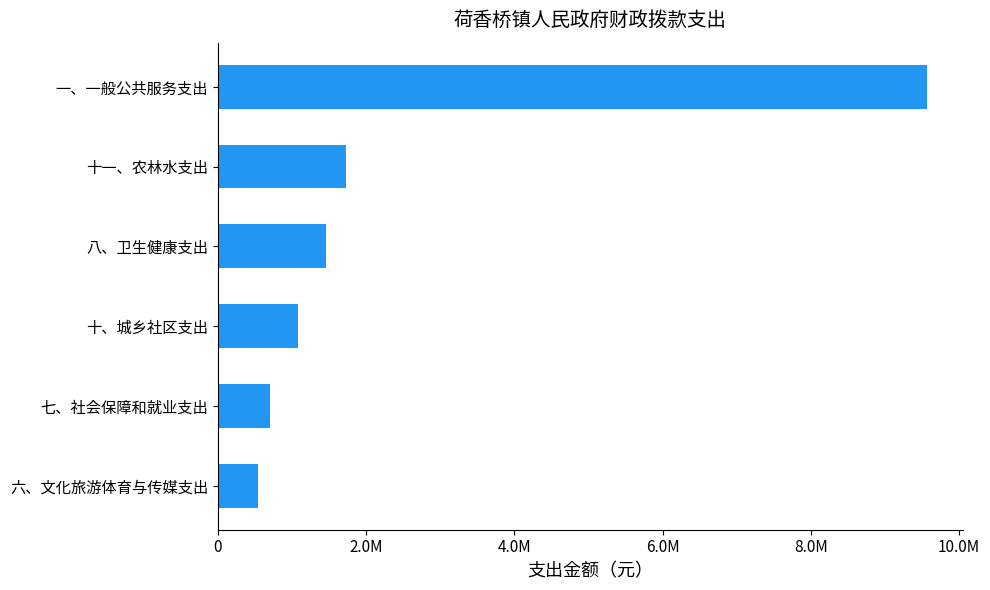

Does the chart contain any negative values?

No